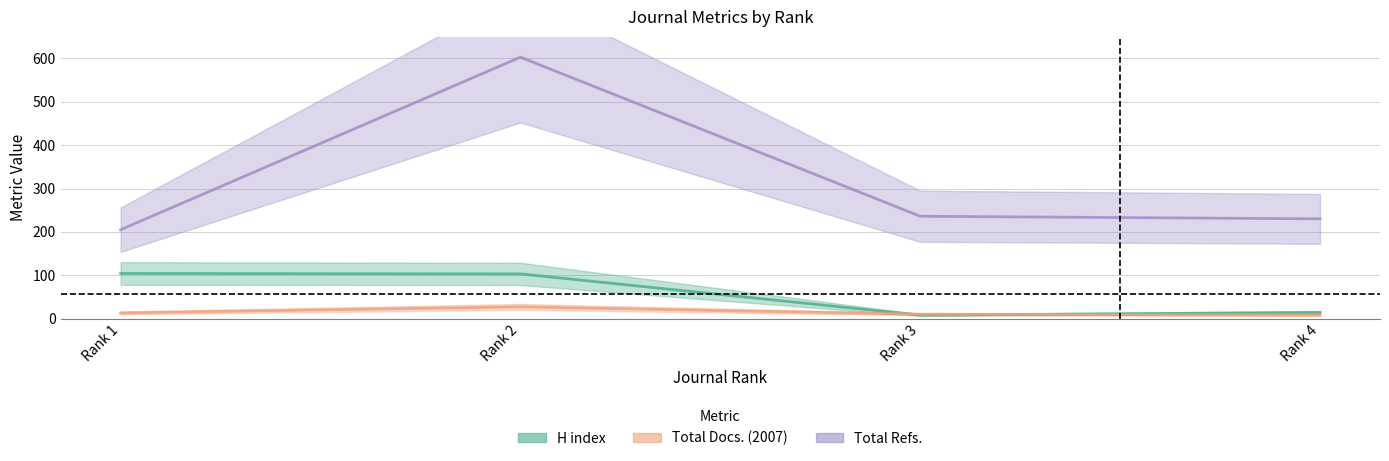

What is the difference between the maximum and minimum values in the Total Refs. series?

398